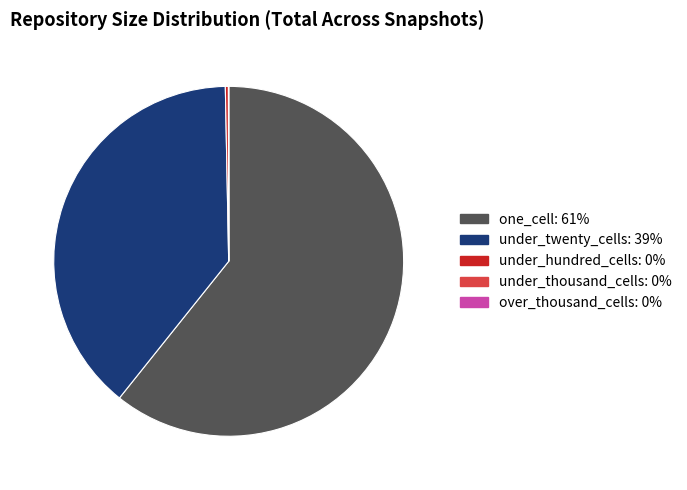

Which category accounts for the majority?

one_cell